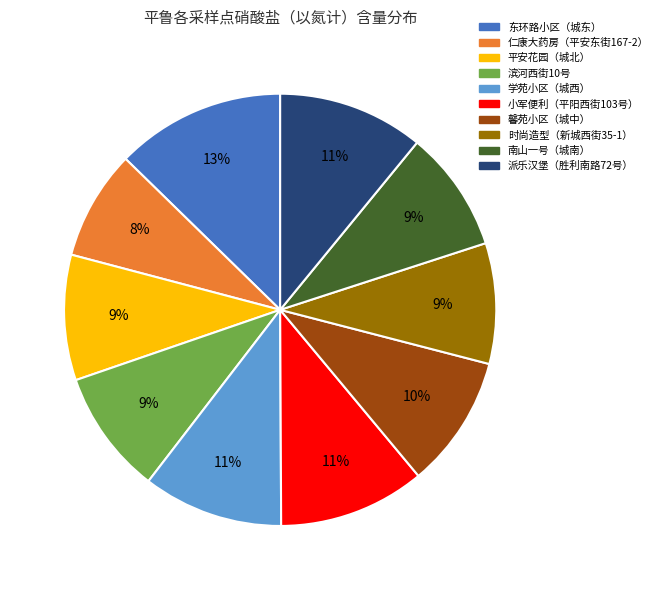

Which category has the smallest portion of the pie?

仁康大药房（平安东街167-2）